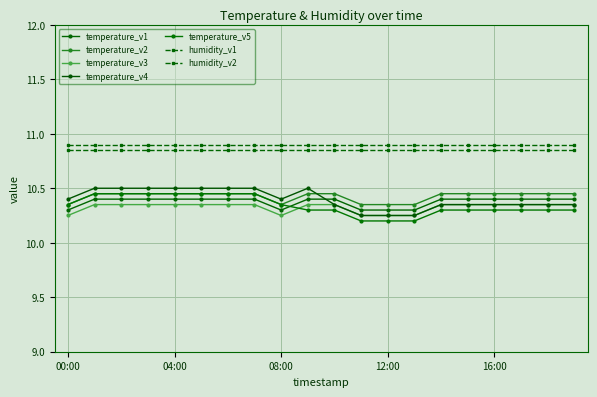

How many categories are shown in the chart?

20